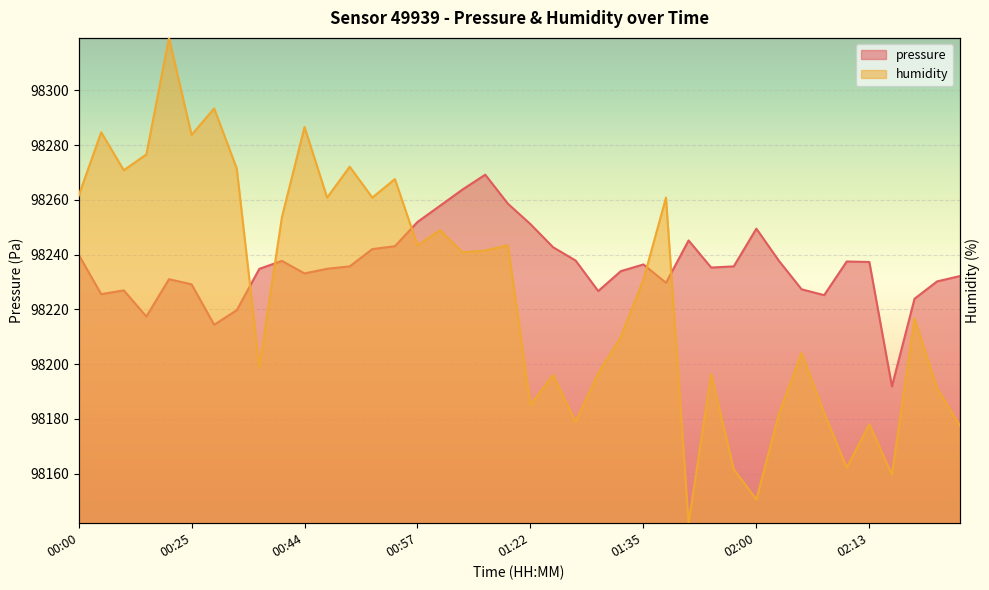

Reading right to left, transcribe all the data shown in this chart.

pressure: 02:46=98232.2	02:44=98230.2	02:41=98223.9	02:15=98191.8	02:13=98237.3	02:10=98237.5	02:08=98225.2	02:05=98227.3	02:03=98237.7	02:00=98249.5	01:58=98235.7	01:55=98235.3	01:53=98245.2	01:37=98229.7	01:35=98236.4	01:32=98234.0	01:30=98226.7	01:27=98237.8	01:25=98242.7	01:22=98251.2	01:07=98258.6	01:04=98269.2	01:02=98263.8	00:59=98257.9	00:57=98251.9	00:54=98243.1	00:52=98242.0	00:49=98235.7	00:47=98234.8	00:44=98233.1	00:35=98237.7	00:33=98234.8	00:30=98219.7	00:28=98214.4	00:25=98229.2	00:23=98231.0	00:07=98217.4	00:05=98226.9	00:02=98225.6	00:00=98240.0
humidity: 02:46=98177.6	02:44=98191.2	02:41=98216.7	02:15=98159.6	02:13=98178.0	02:10=98162.2	02:08=98182.2	02:05=98204.1	02:03=98181.8	02:00=98150.5	01:58=98161.5	01:55=98196.3	01:53=98141.8	01:37=98260.8	01:35=98230.9	01:32=98209.9	01:30=98196.7	01:27=98178.9	01:25=98196.0	01:22=98185.1	01:07=98243.4	01:04=98241.5	01:02=98240.9	00:59=98248.9	00:57=98243.4	00:54=98267.6	00:52=98260.8	00:49=98272.1	00:47=98260.8	00:44=98286.6	00:35=98253.8	00:33=98198.9	00:30=98271.5	00:28=98293.4	00:25=98283.7	00:23=98319.2	00:07=98276.6	00:05=98270.8	00:02=98284.7	00:00=98261.5